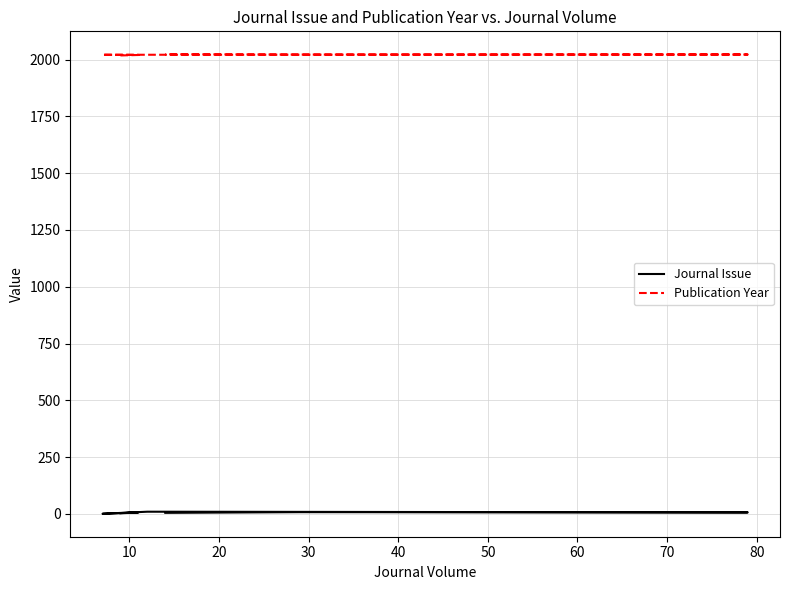

Reading right to left, list all the values displayed in this chart.

Journal Issue: 5	8	7	10	1	7	3
Publication Year: 2023	2022	2022	2021	2021	2020	2018